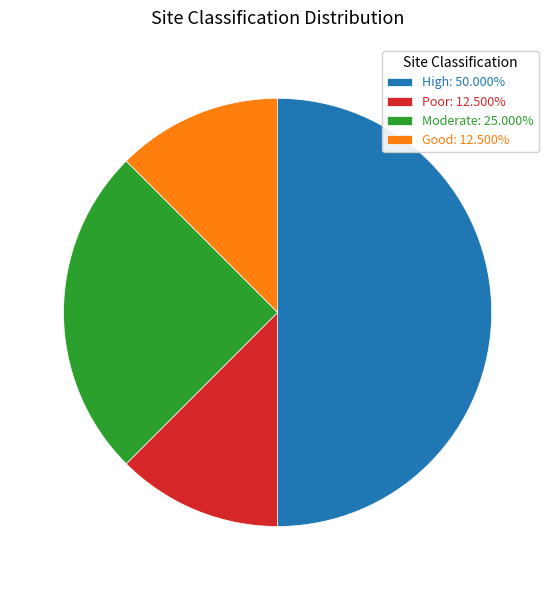

Is the sum of Good: 12.500% and Moderate: 25.000% greater than half?

No